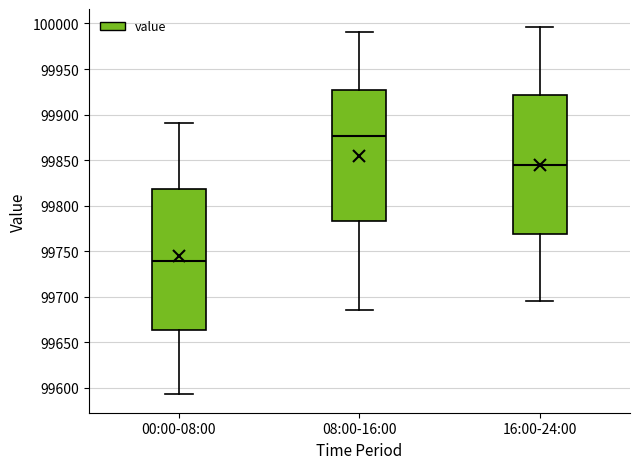

Reading left to right, read every box against the y-axis: the position of its median line, the range the box covers, and the ends of its whiskers. The values are not printed on the chart, so give them approximately, as read against the axis.

00:00-08:00: median 99740, box 99665 to 99820, whiskers 99595 to 99890
08:00-16:00: median 99875, box 99785 to 99925, whiskers 99685 to 99990
16:00-24:00: median 99845, box 99770 to 99920, whiskers 99695 to 99995